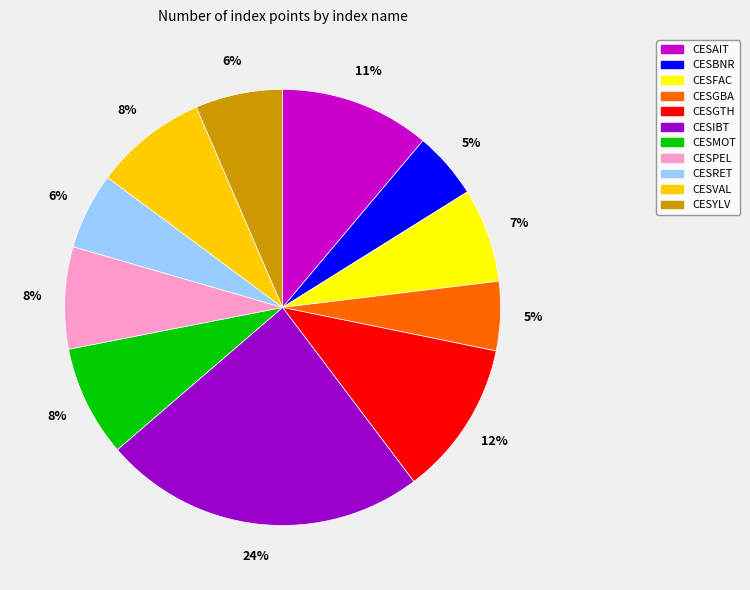

True or false: CESBNR accounts for 5% of the total.

True